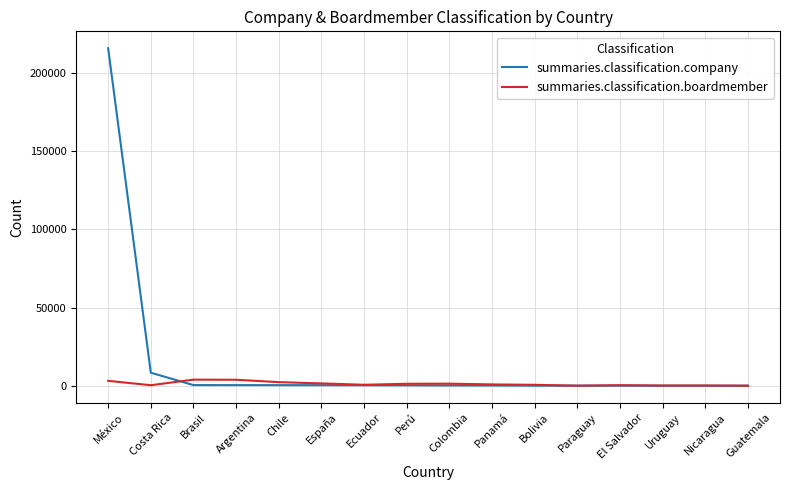

Rank the series by their maximum value, from lowest to highest.

summaries.classification.boardmember, summaries.classification.company